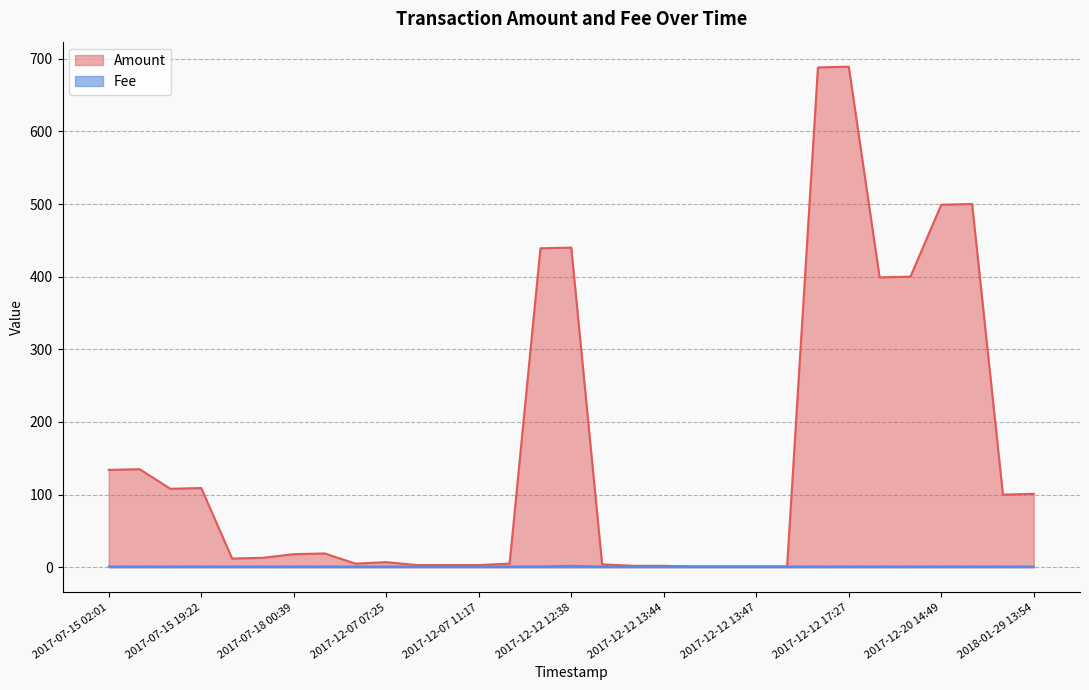

At which category is the sum across all series the highest?

2017-12-12 17:27